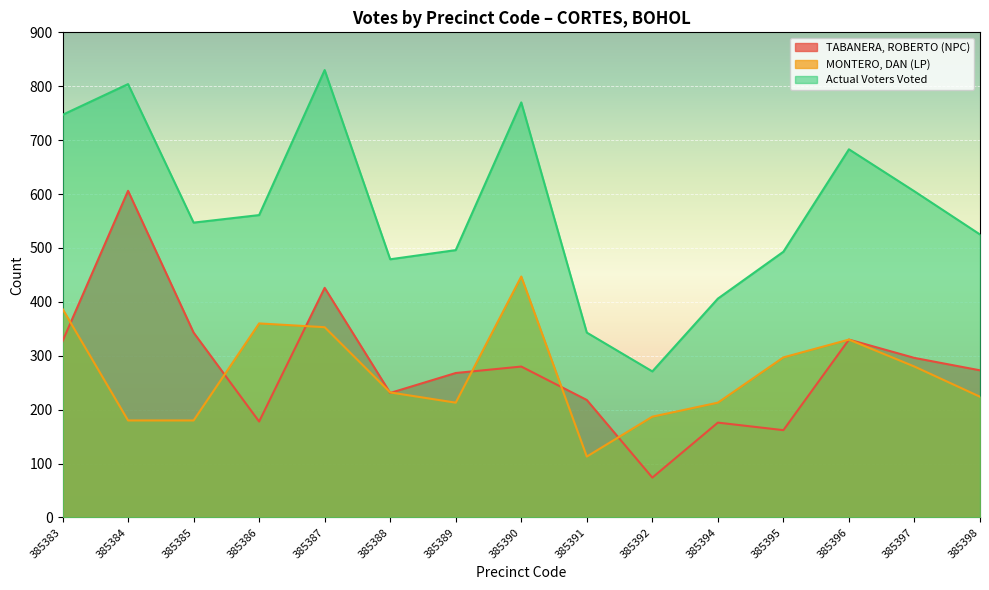

Rank the series by their maximum value, from lowest to highest.

MONTERO, DAN (LP), TABANERA, ROBERTO (NPC), Actual Voters Voted